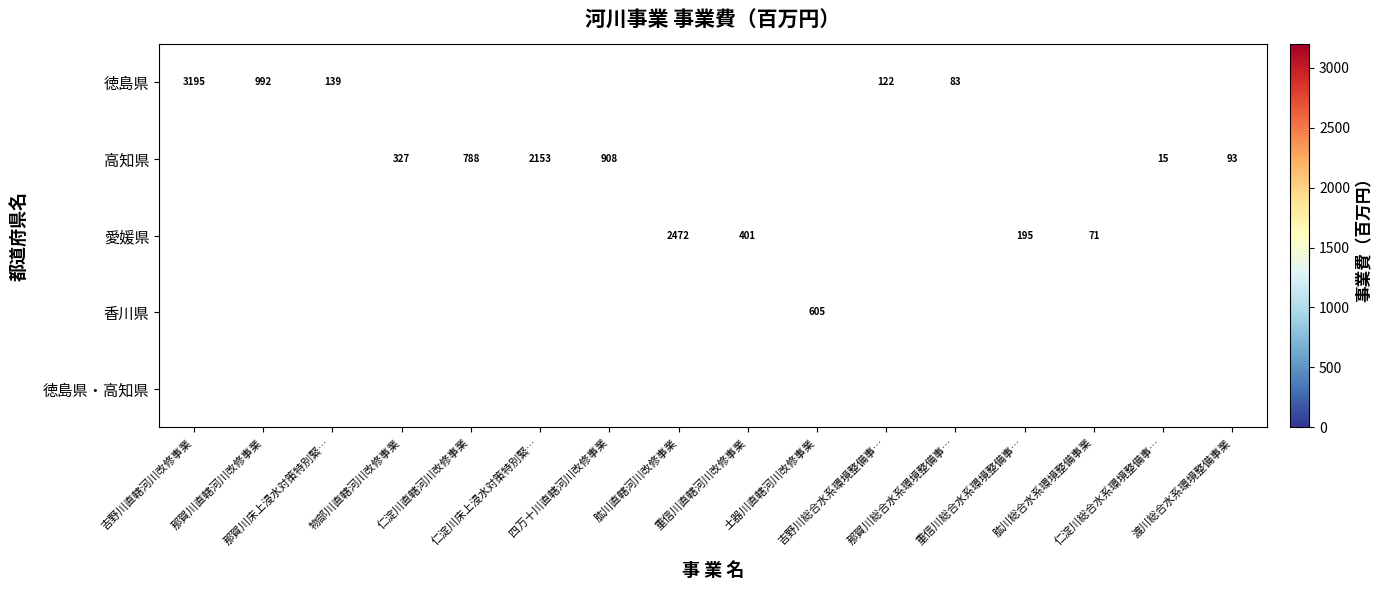

Rank the series at 那賀川直轄河川改修事業 from lowest to highest value.

徳島県, 高知県, 愛媛県, 香川県, 徳島県・高知県